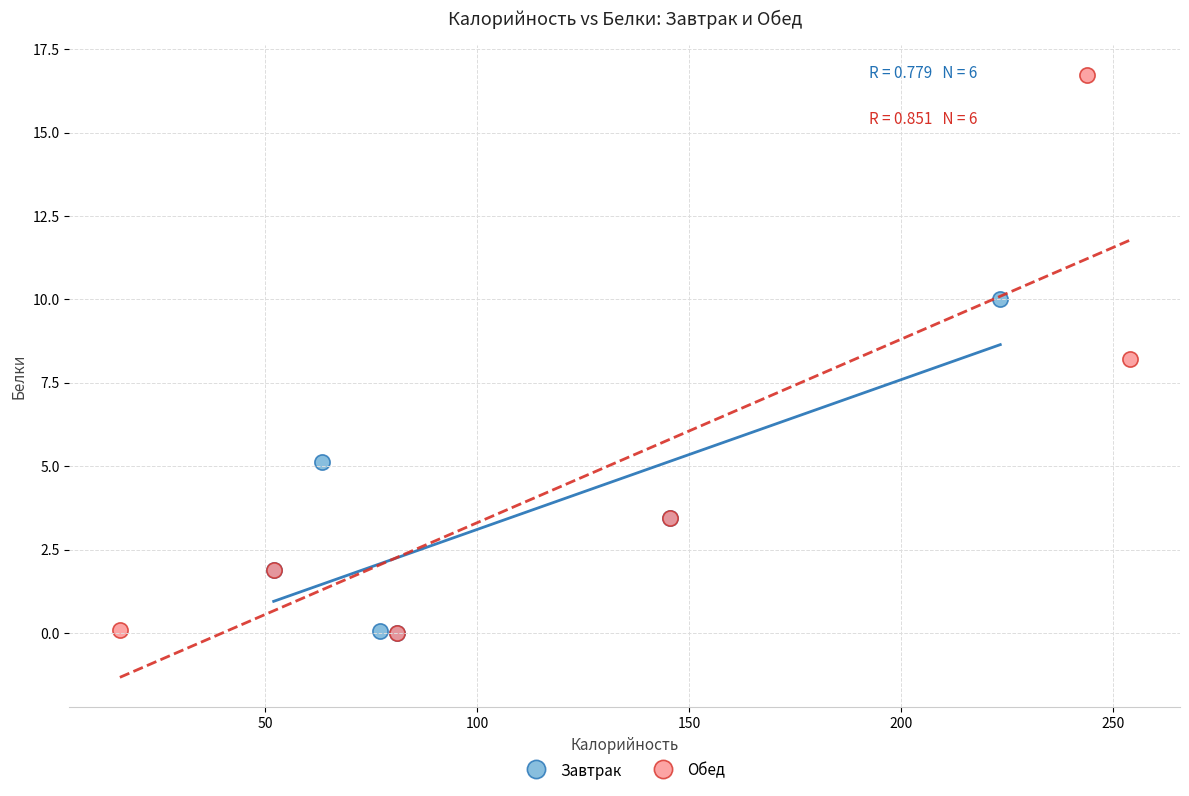

Which series has the widest spread of Y values?

Обед